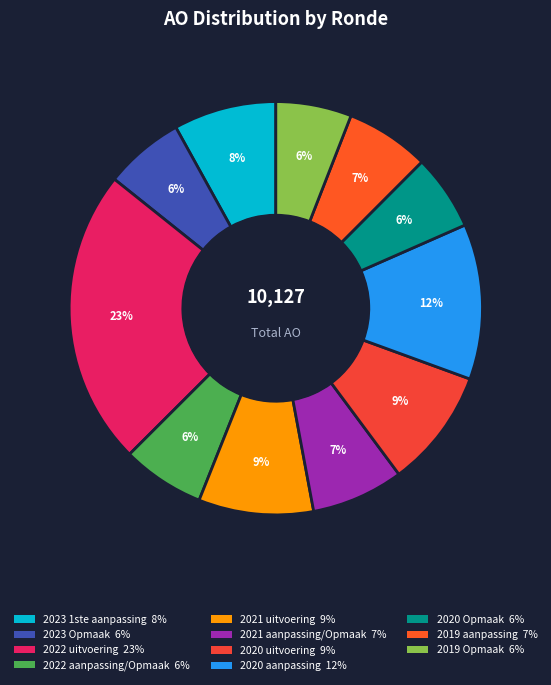

Which has a higher value, 2019 Opmaak or 2022 aanpassing/Opmaak?

2022 aanpassing/Opmaak